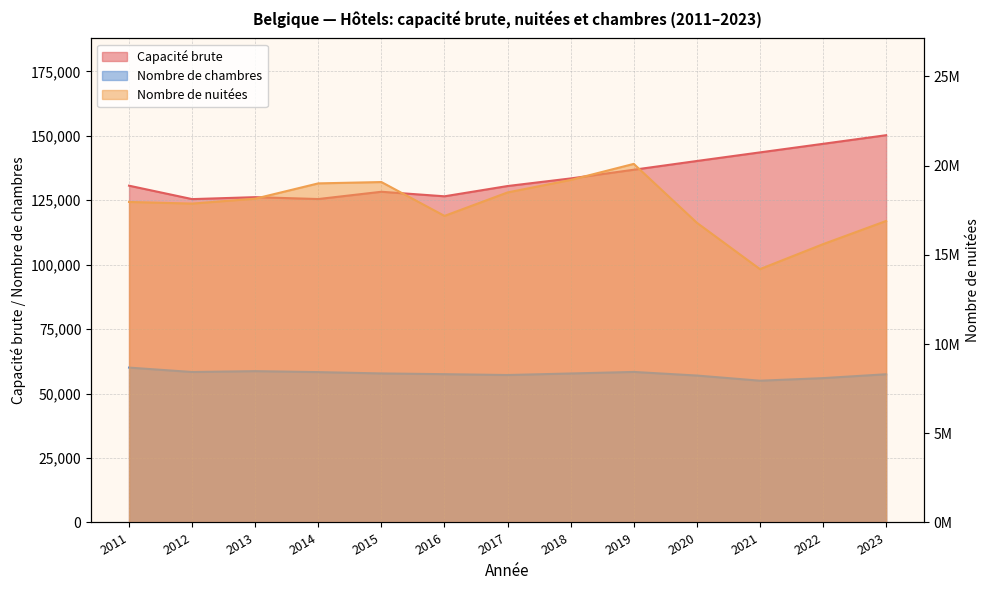

What is the value of the Nombre de nuitées point at the 9th from the left?

20100000